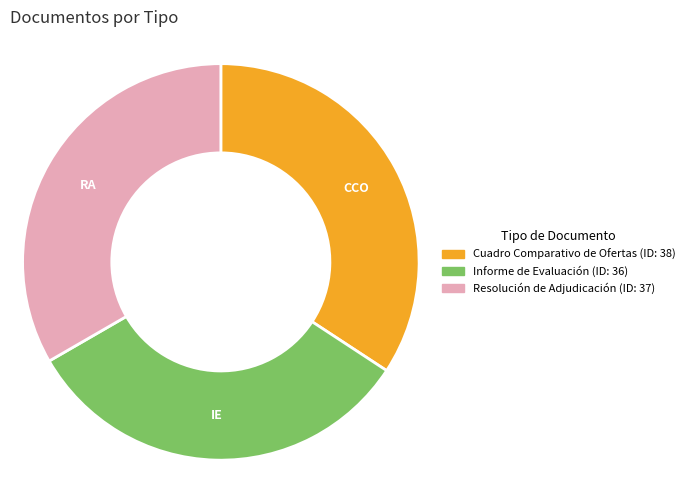

Which slice is the smallest?

Informe de Evaluación